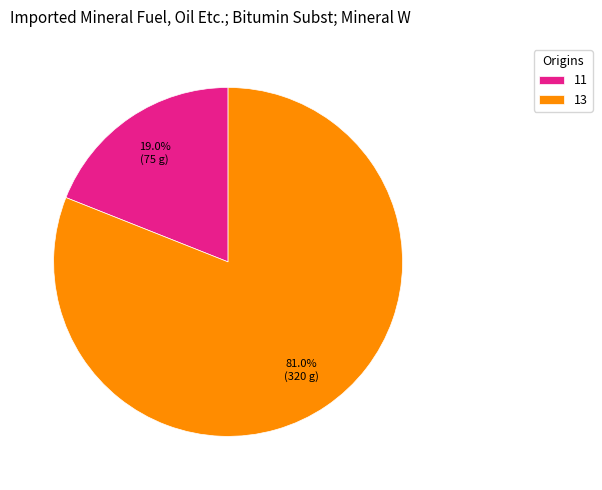

To the nearest percent, what is the average slice percentage?

50%